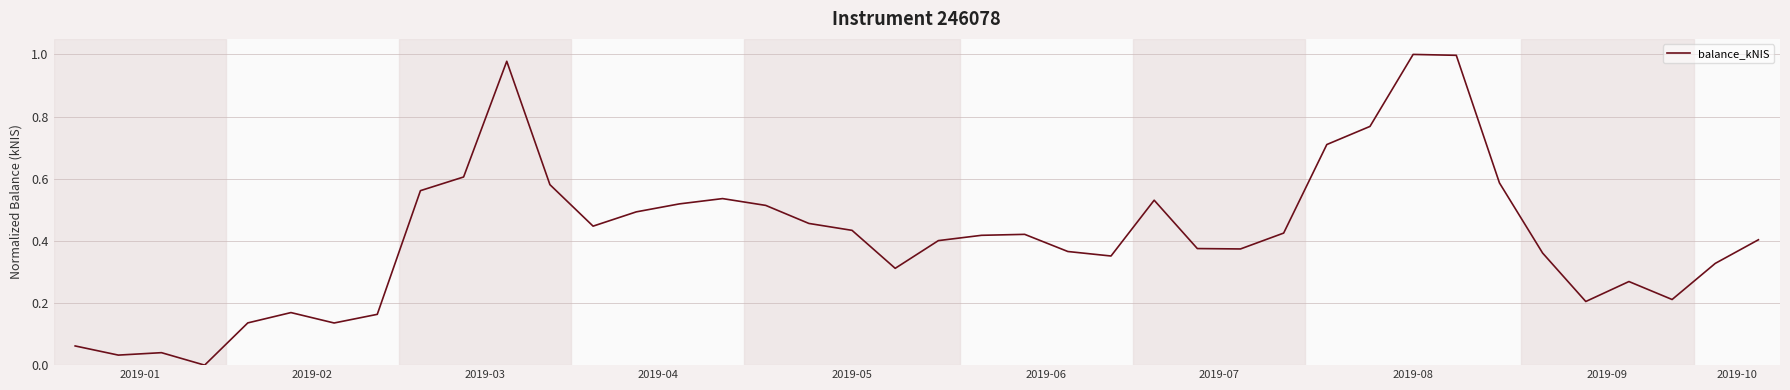

Does the chart have visible grid lines?

Yes